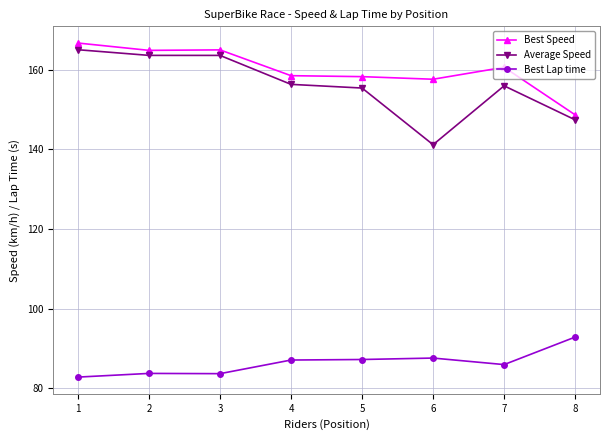

What is the difference between the second highest and second lowest values in the Best Lap time series?

3.9